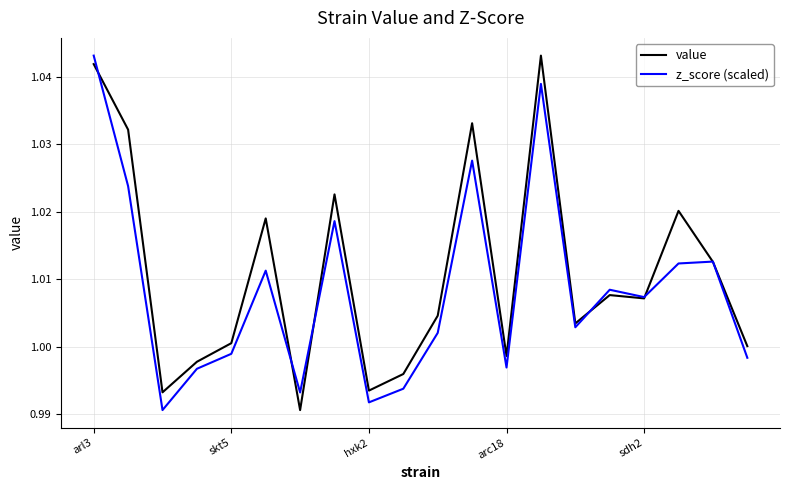

Rank the series by their average value, from lowest to highest.

z_score (scaled), value